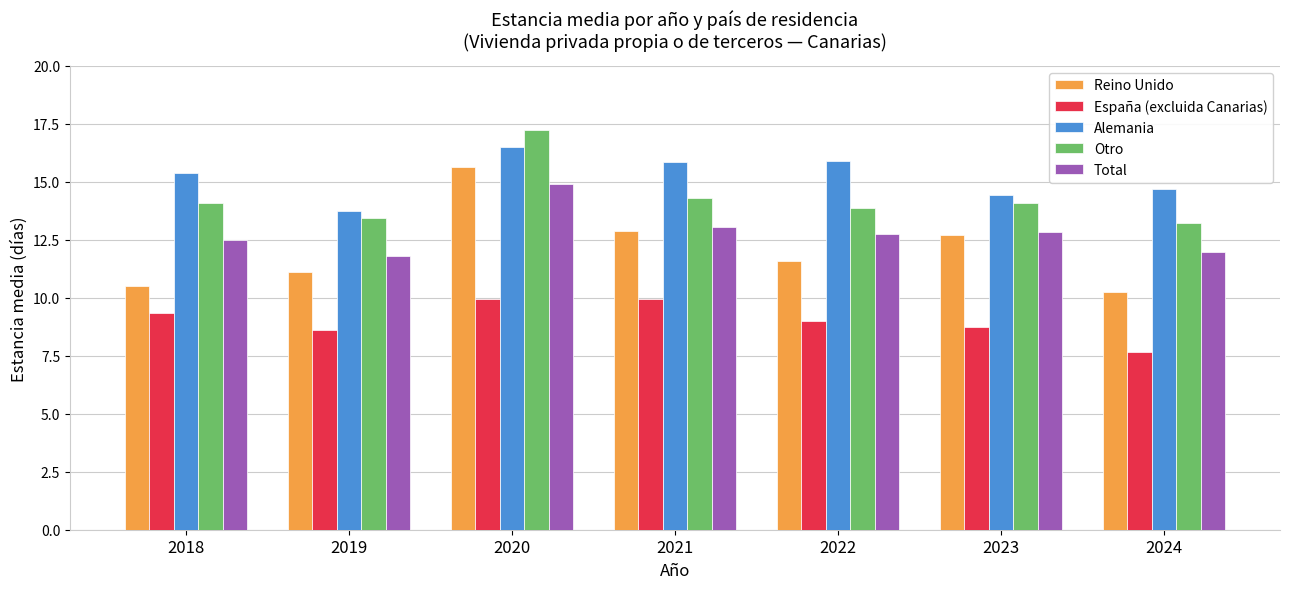

What is the minimum value shown in the chart?

7.7